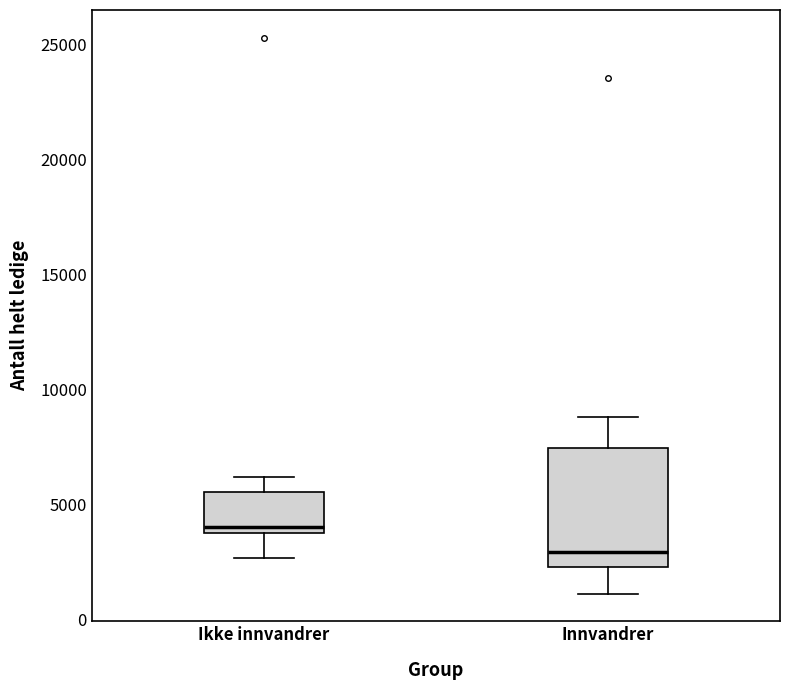

Reading left to right, read every box against the y-axis: the position of its median line, the range the box covers, and the ends of its whiskers. The values are not printed on the chart, so give them approximately, as read against the axis.

Ikke innvandrer: median 4000 (just above the box's lower edge), box 4000 to 5500, whiskers 2500 to 6000
Innvandrer: median 3000, box 2500 to 7500, whiskers 1000 to 9000